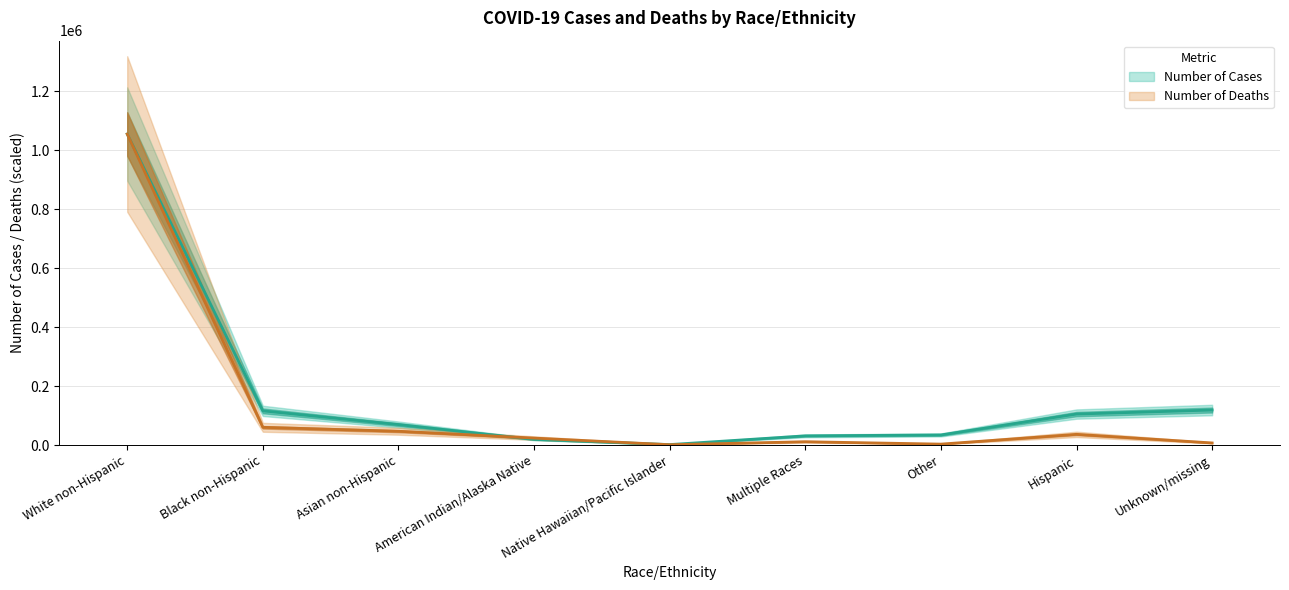

What is the sum of the Number of Cases values at Asian non-Hispanic and Black non-Hispanic?

186025.0